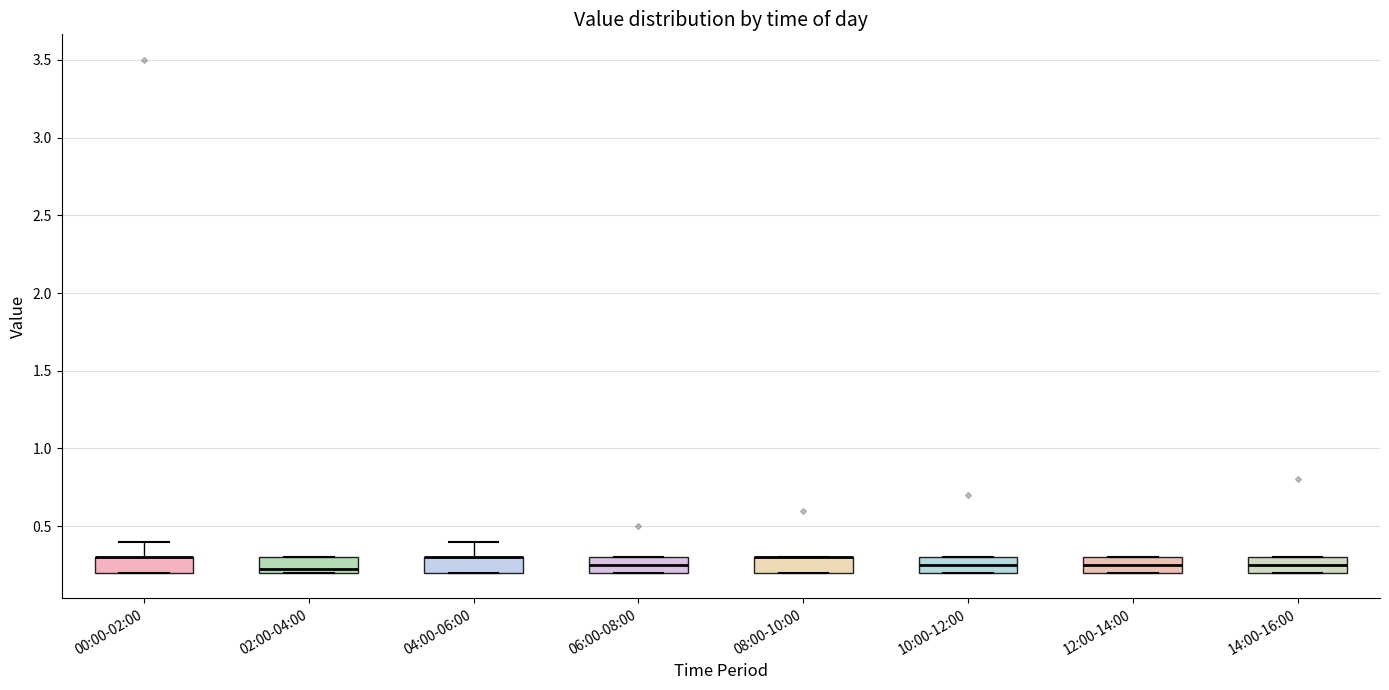

Where is the upper edge of the box for 10:00-12:00 on the y-axis? The values are not printed on the chart, so give them approximately, as read against the axis.

0.30